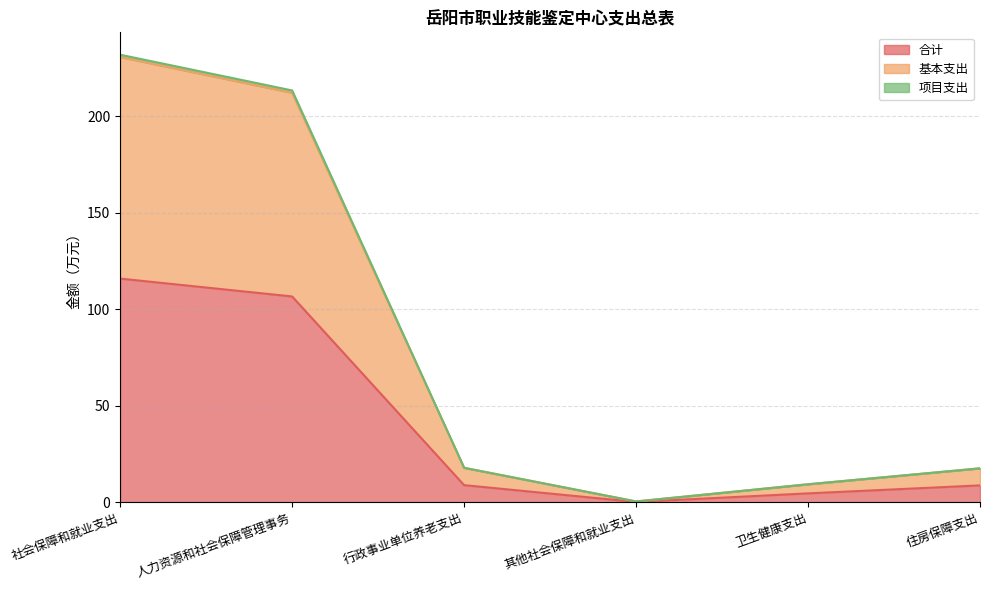

At which label does 合计 reach its peak?

社会保障和就业支出